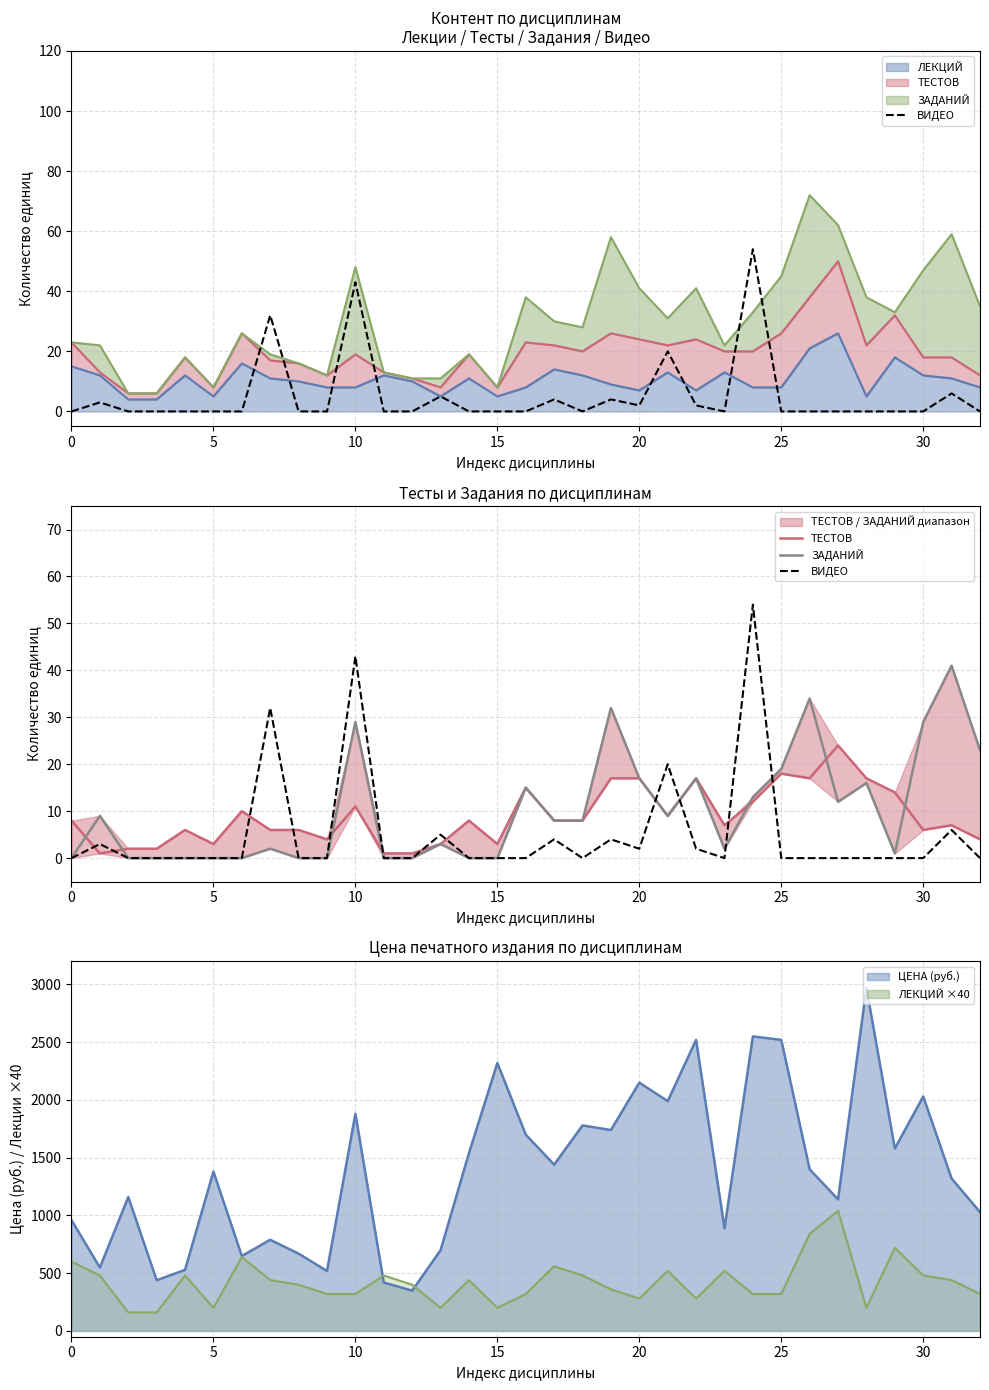

True or false: ТЕСТОВ has more than 1 points higher than both neighbors.

True